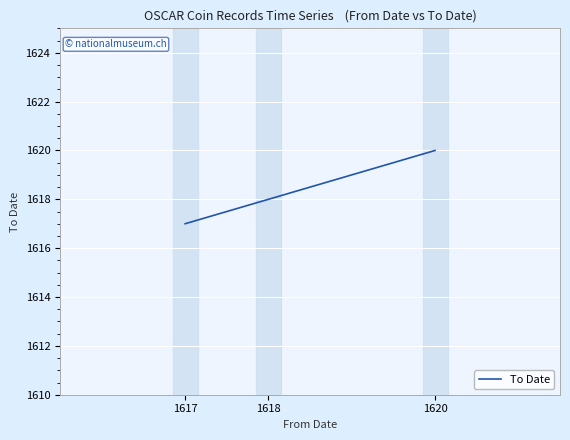

Rank the categories by value from highest to lowest.

1620, 1618, 1617